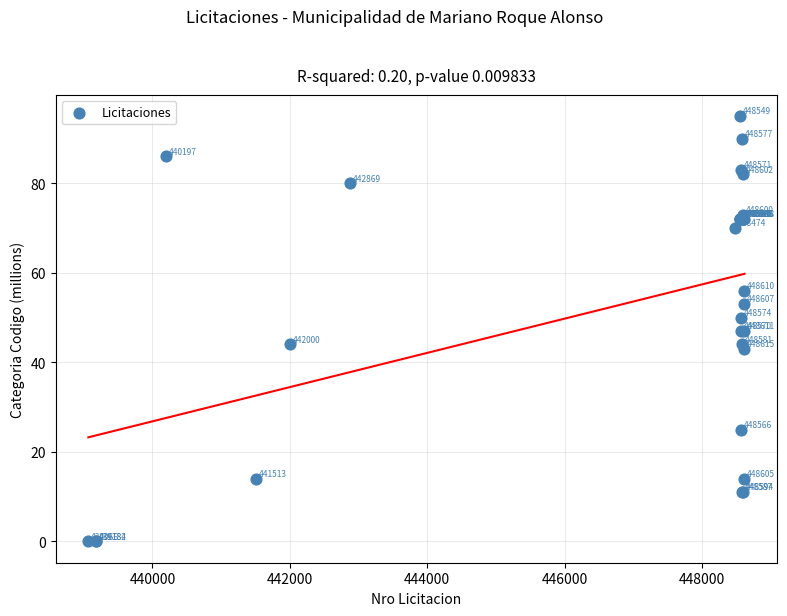

What Y value in the scatter plot is closest to 47?

47.0